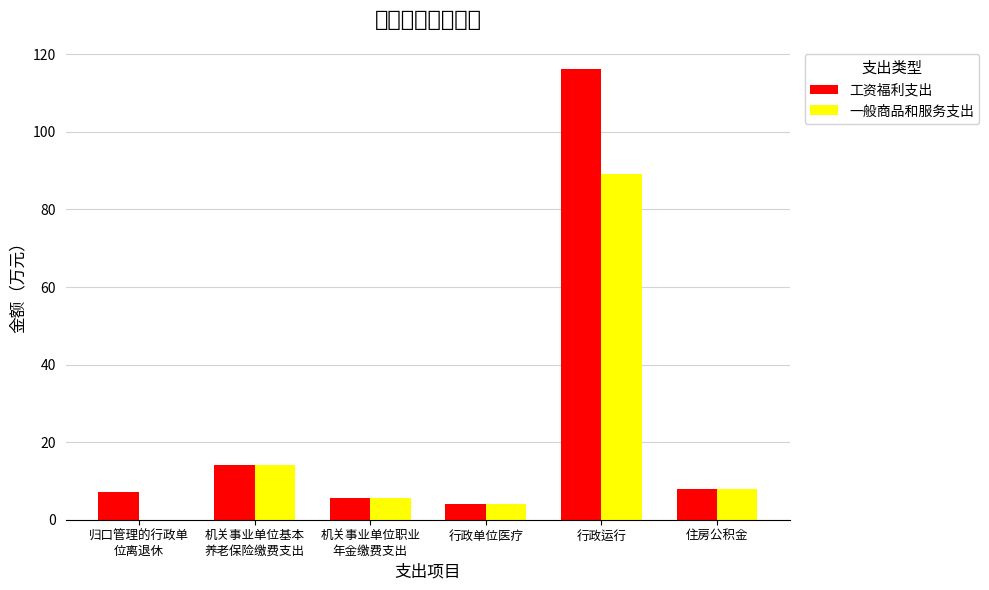

The value of 工资福利支出 at 行政运行 is 116.1. True or false?

True